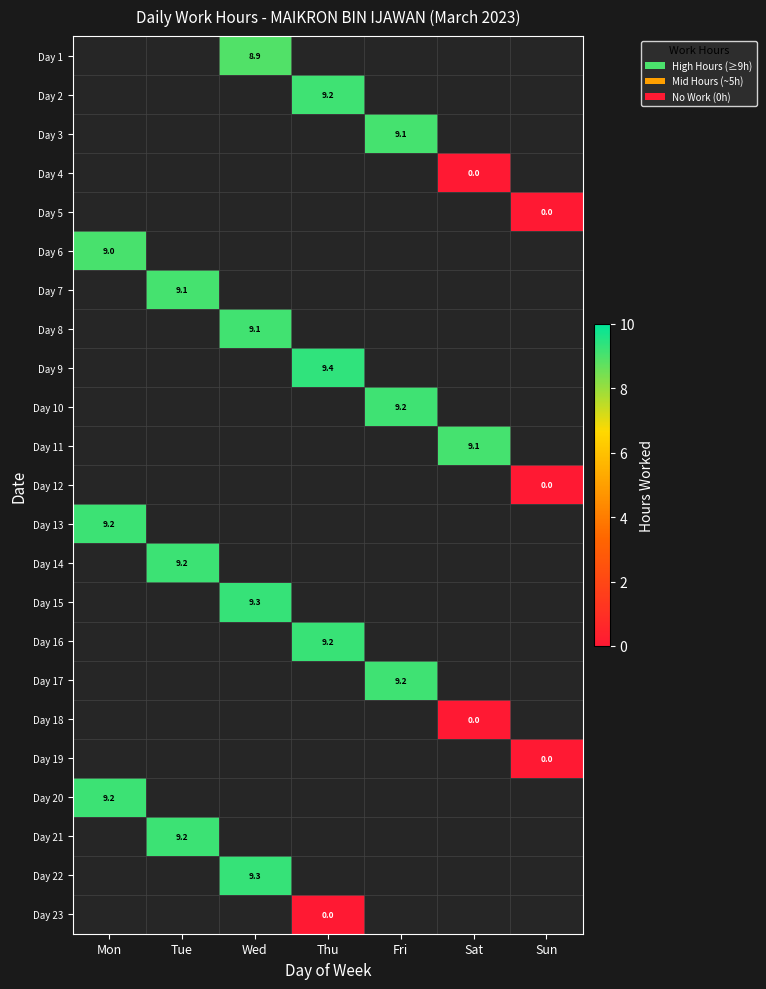

Which category has the highest value across all series?

Thu